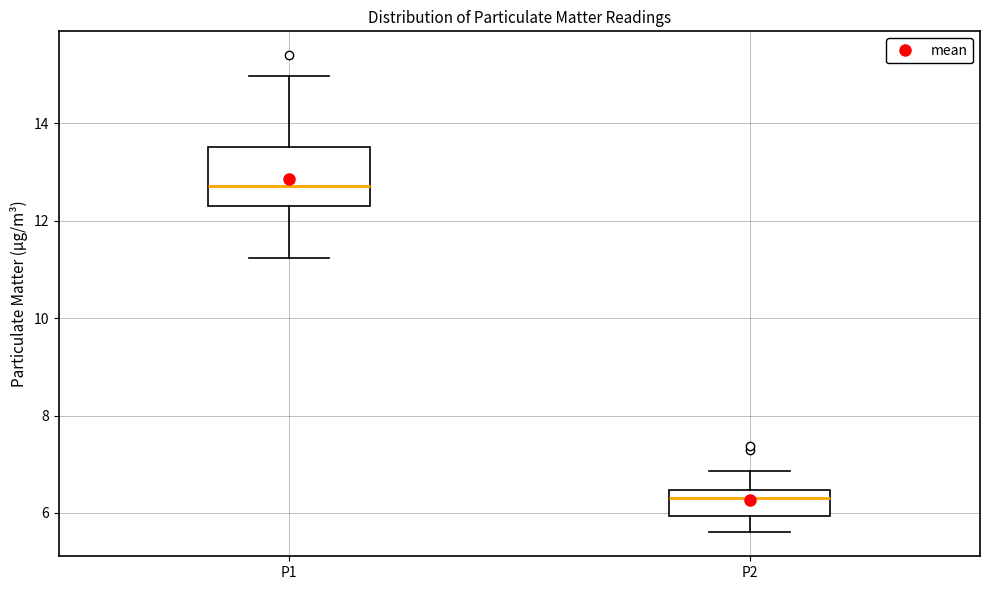

Comparing the boxes themselves (not the whiskers), which one is the tallest?

P1